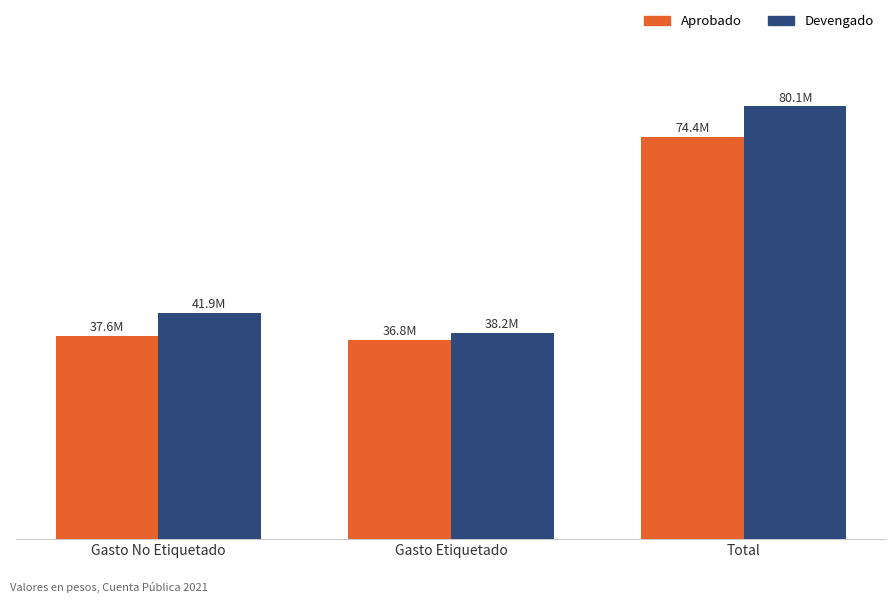

What is the difference between the maximum and minimum values in the Devengado series?

41863905